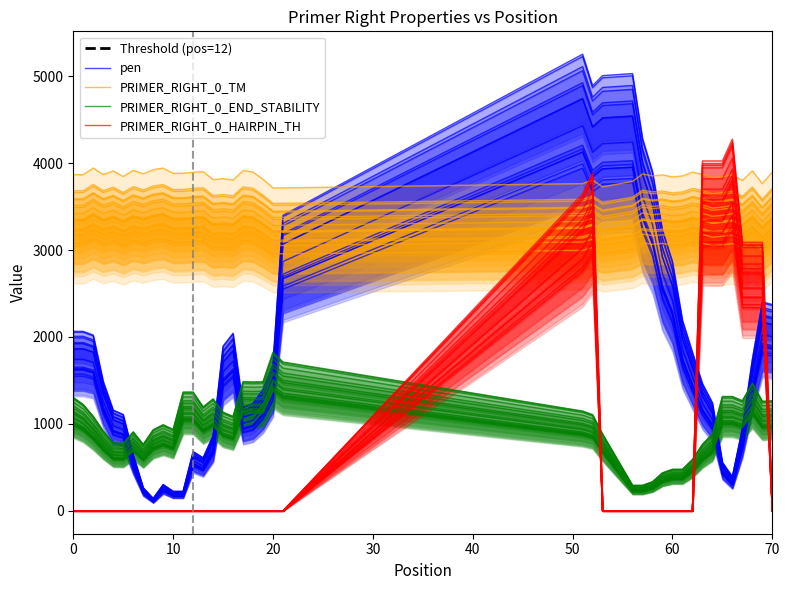

What is the total value across all series at 20?

5978.4